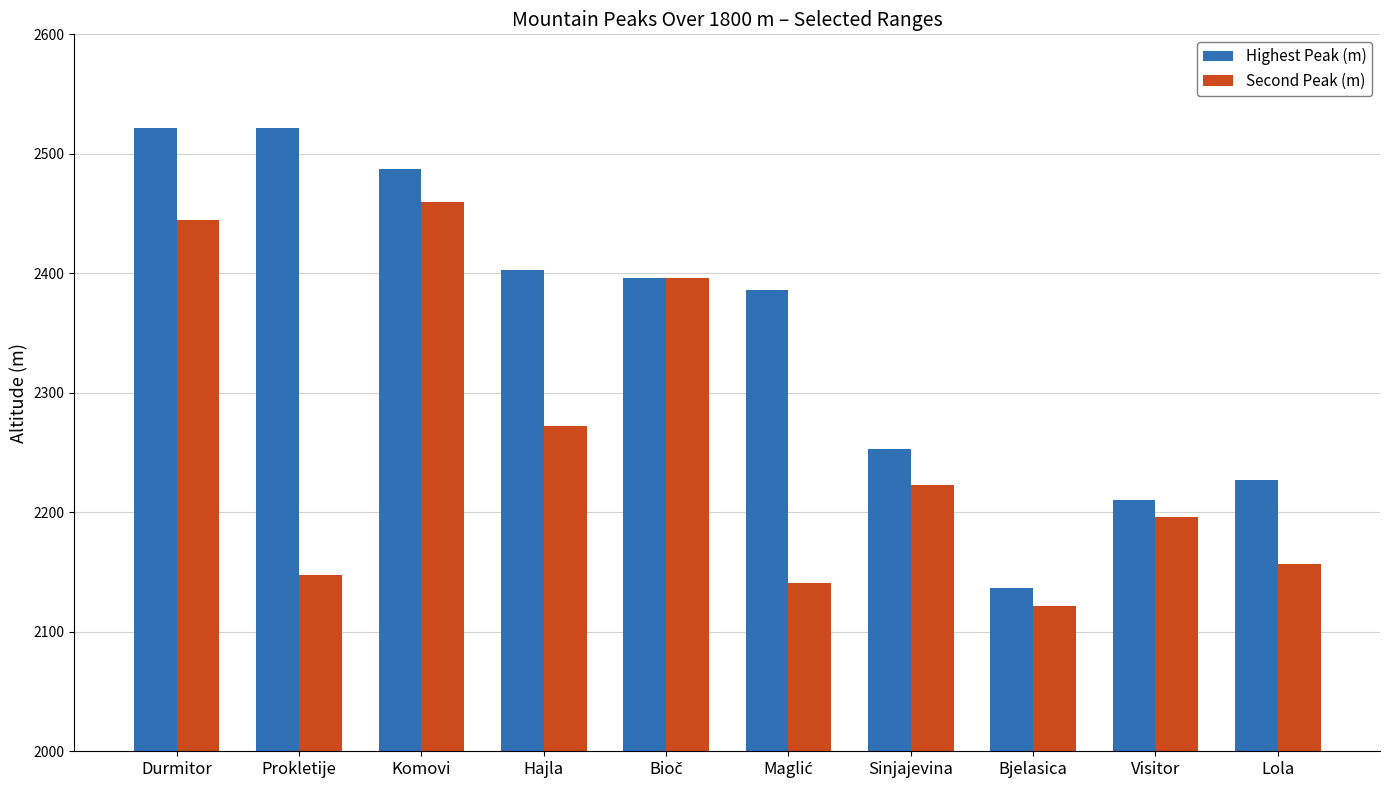

Rank the series by their maximum value, from highest to lowest.

Highest Peak (m), Second Peak (m)